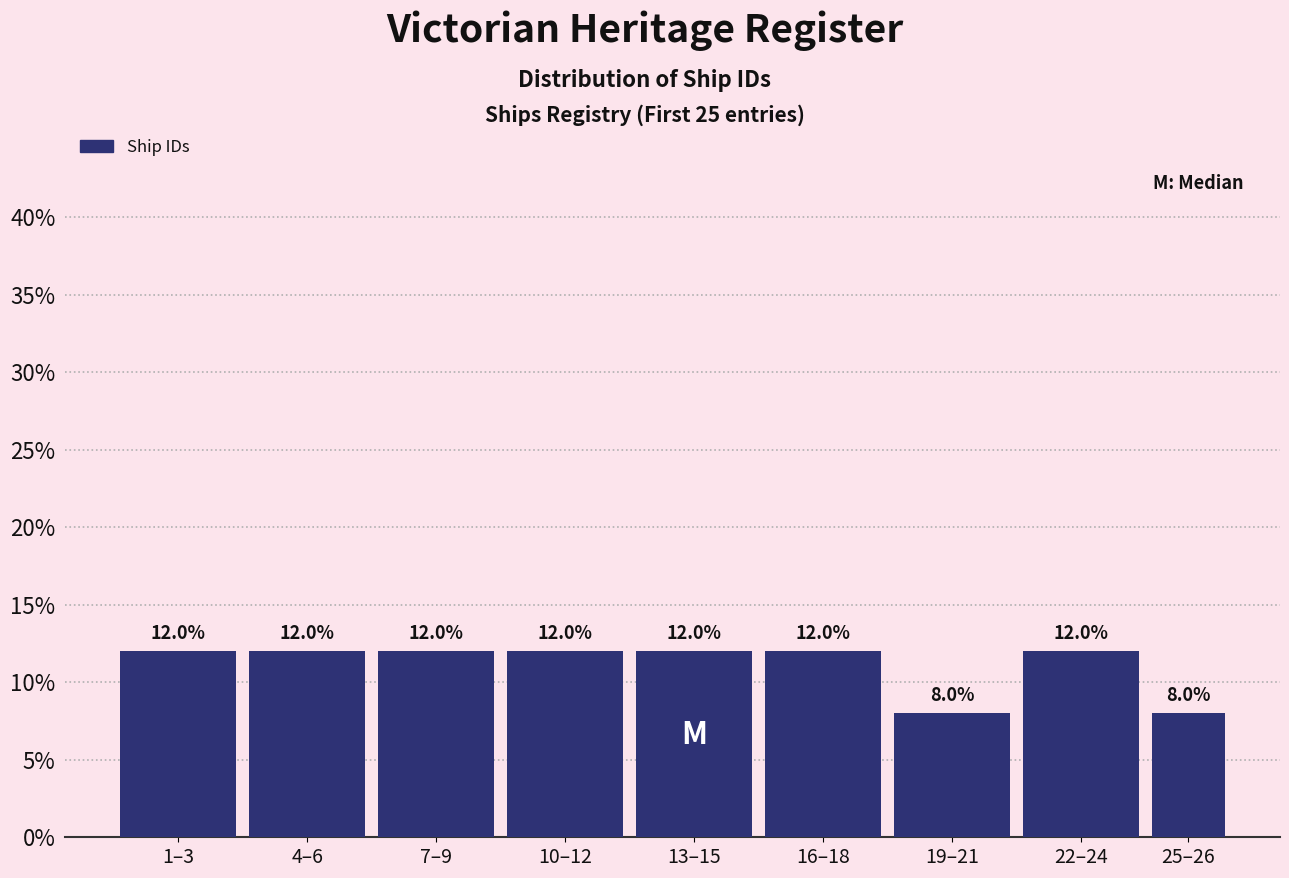

Reading left to right, extract all data points from this chart.

12	12	12	12	12	12	8	12	8